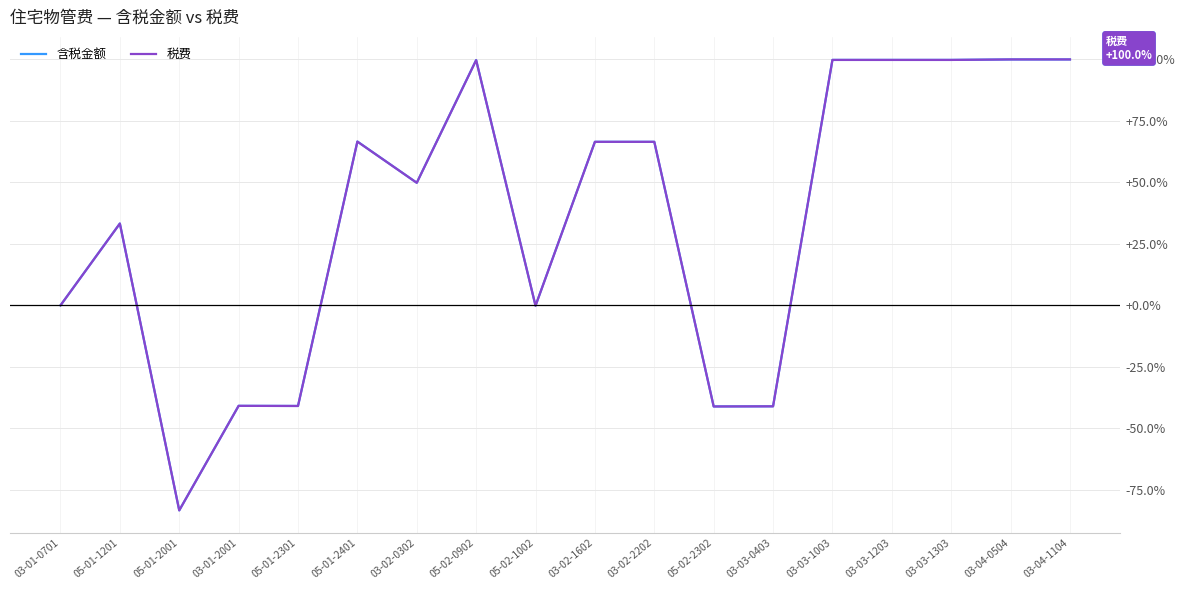

The value of 含税金额 at 05-02-1002 is -0.1. True or false?

True